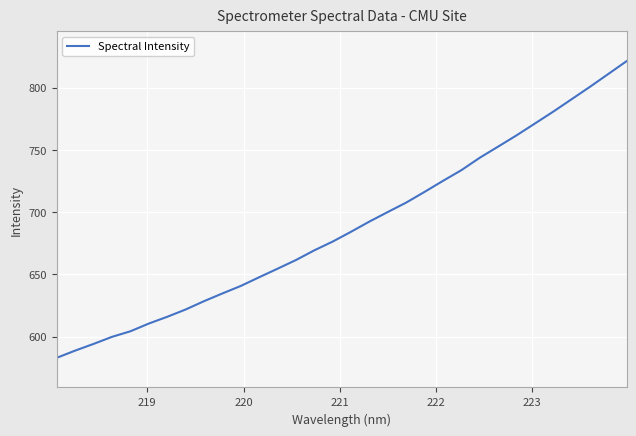

What is the maximum value shown in the chart?

821.3